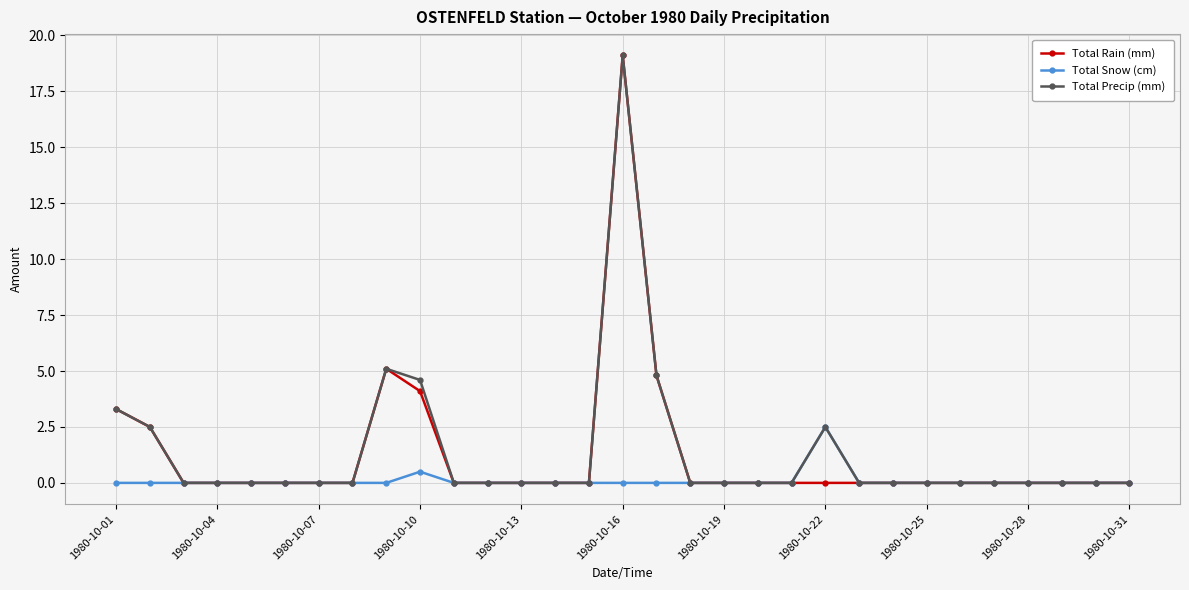

What is the maximum value for Total Snow (cm)?

2.5